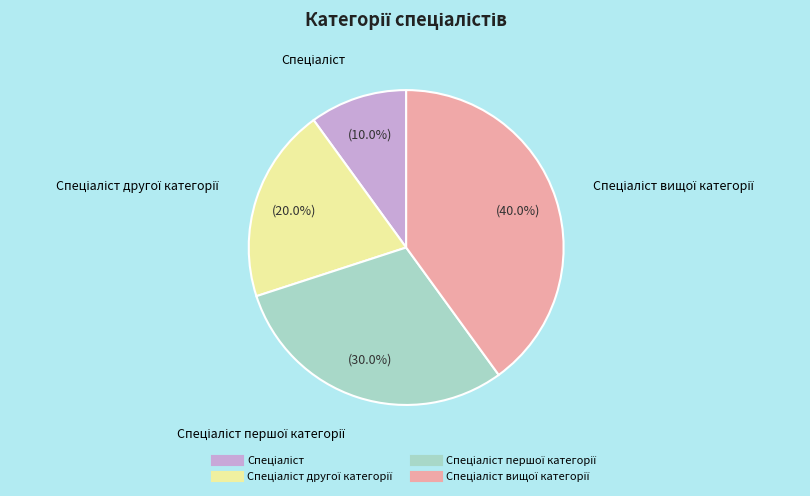

Is there any slice that represents more than half of the pie?

No